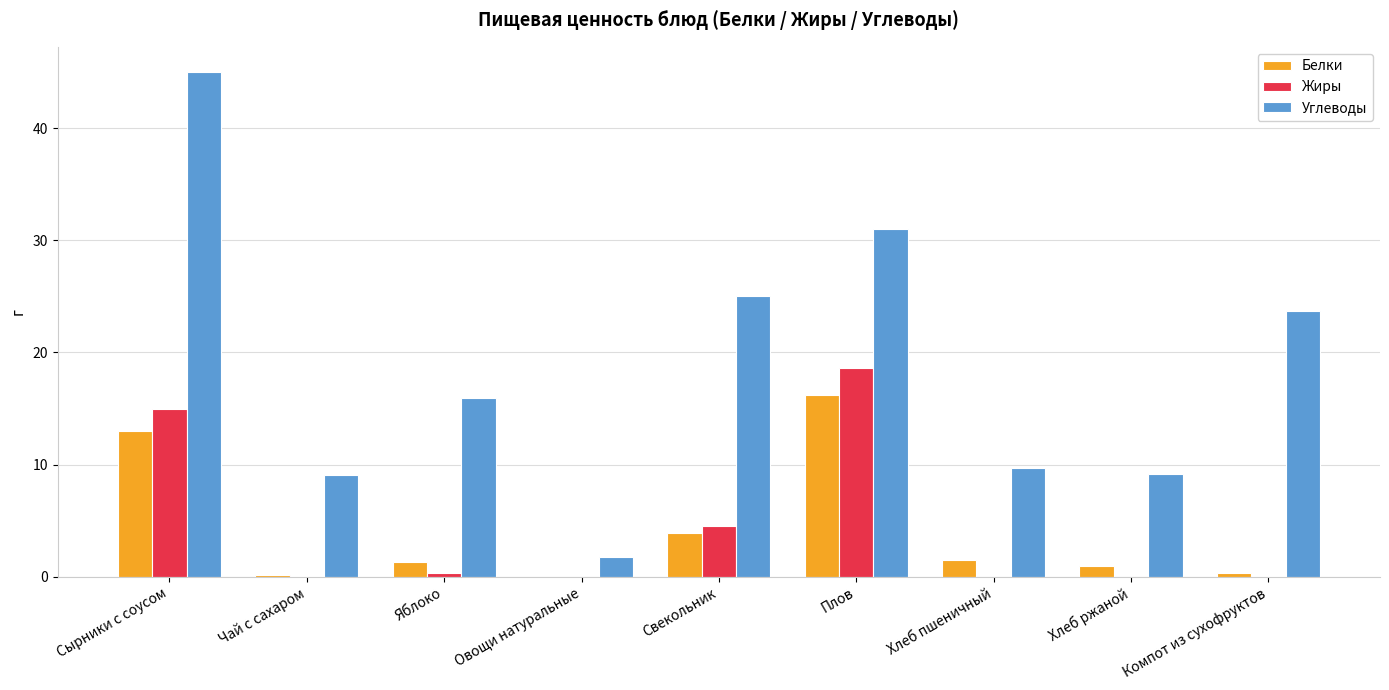

What is the maximum value shown in the chart?

45.0